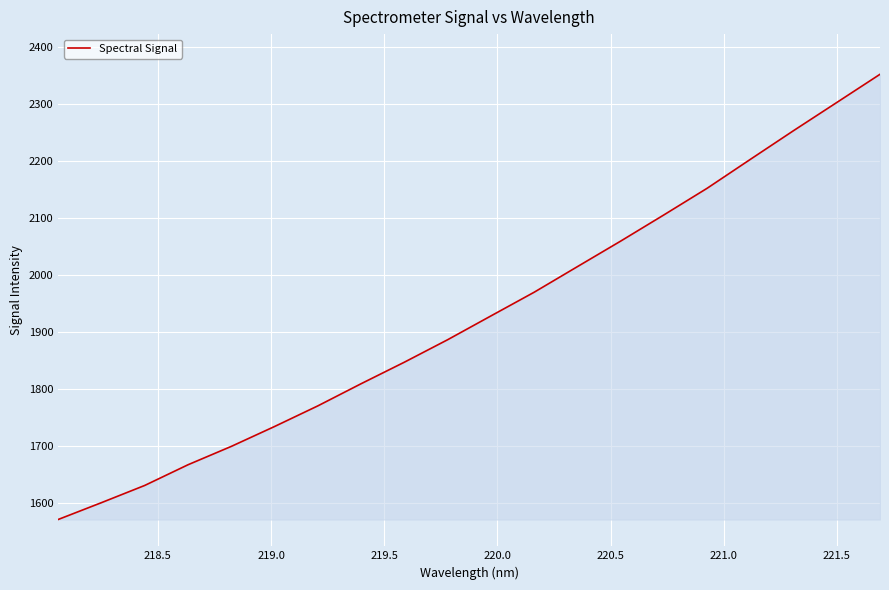

What is the difference between the maximum and minimum values?

782.0